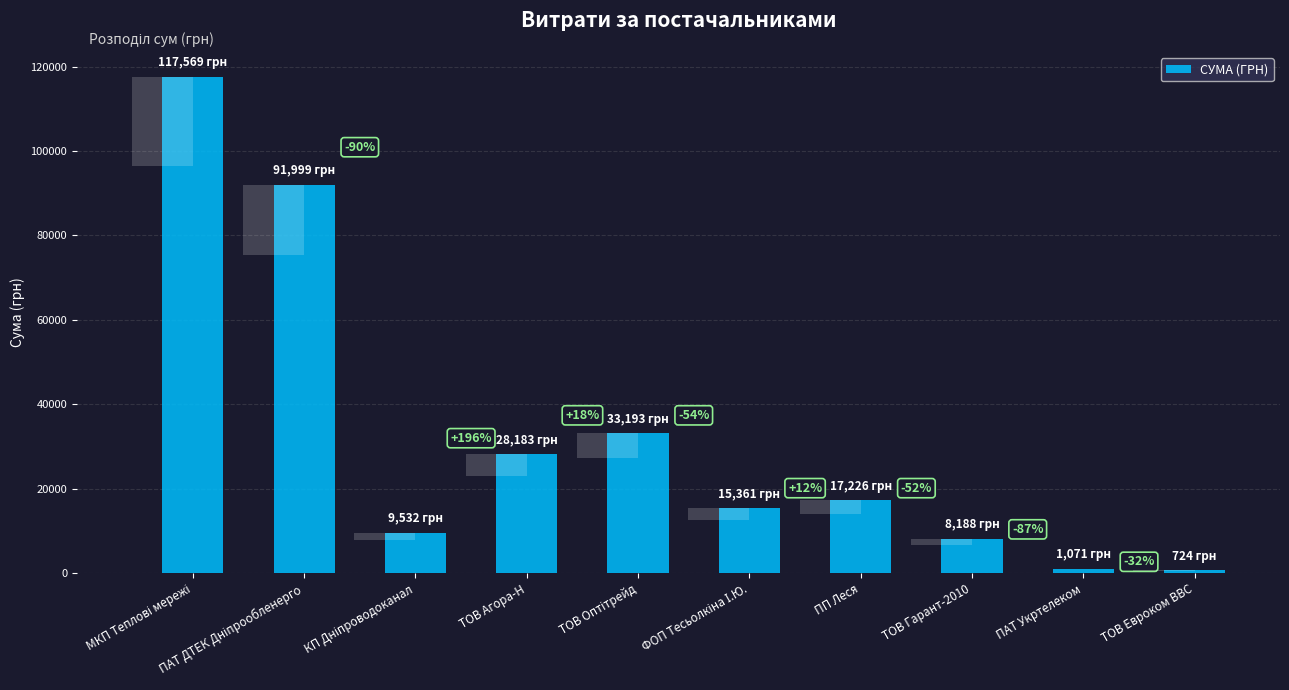

Rank the categories by value from highest to lowest.

МКП Теплові мережі, ПАТ ДТЕК Дніпрообленерго, ТОВ Оптітрейд, ТОВ Агора-Н, ПП Леся, ФОП Тесьолкіна І.Ю., КП Дніпроводоканал, ТОВ Гарант-2010, ПАТ Укртелеком, ТОВ Евроком ВВС